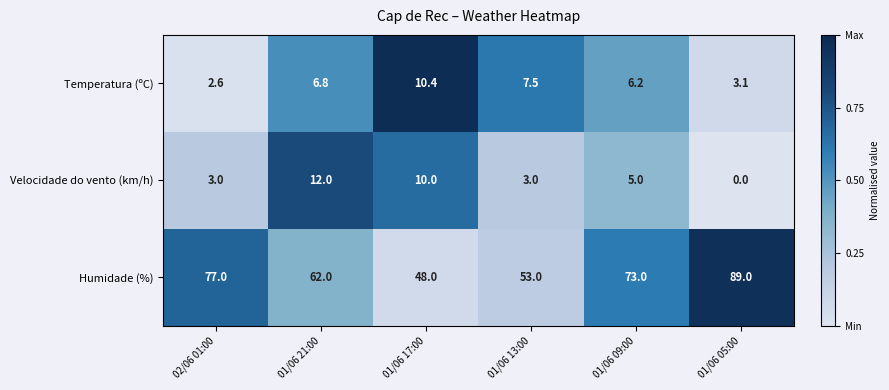

What is the spread (max minus min) of values at 02/06 01:00?

74.4